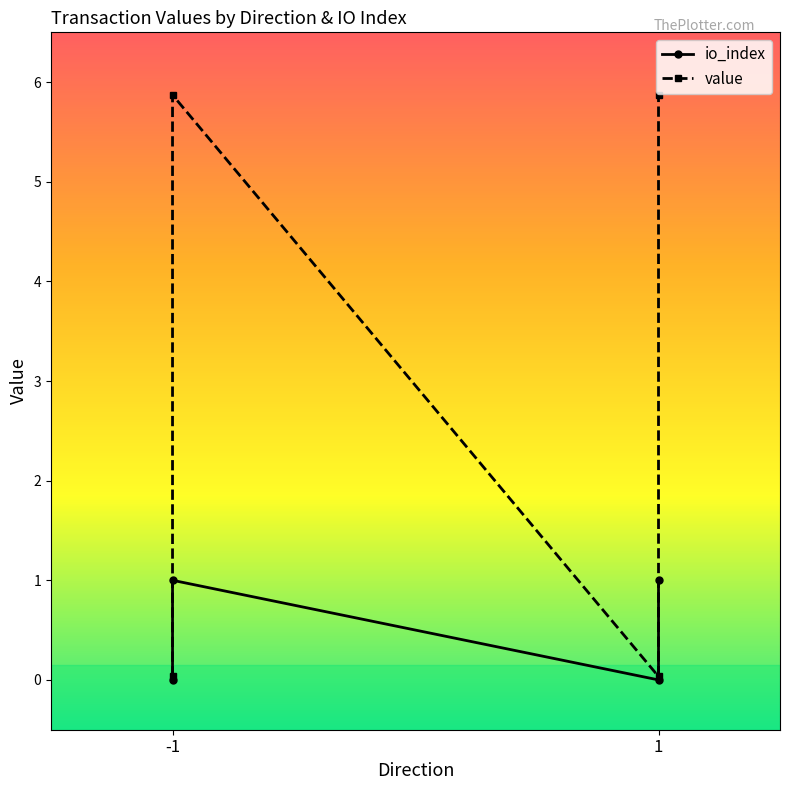

Which series changed the most between -1 and 1?

value